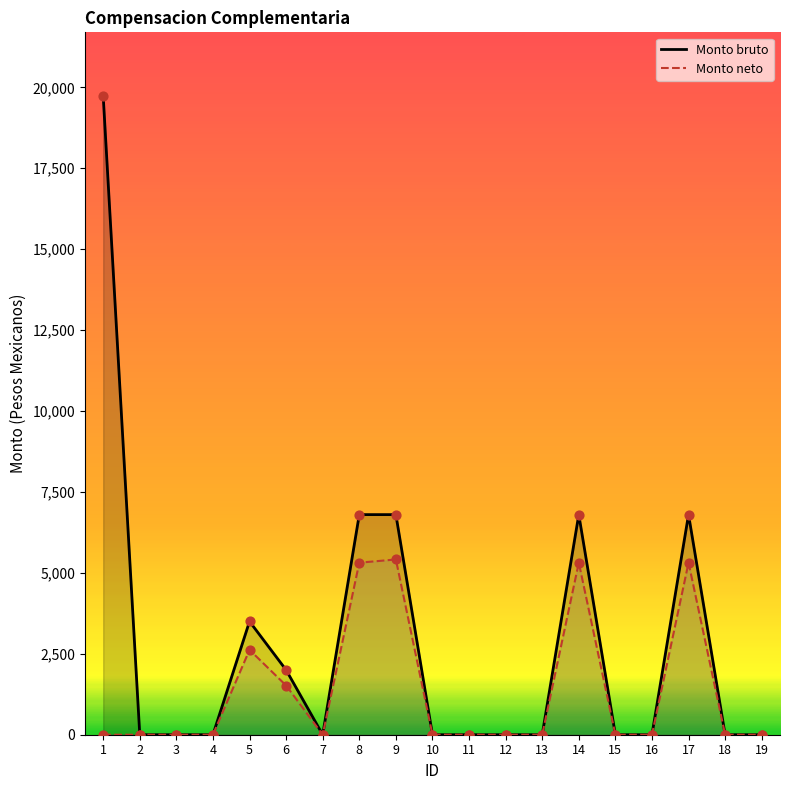

Which series reaches the maximum Y coordinate?

Monto bruto